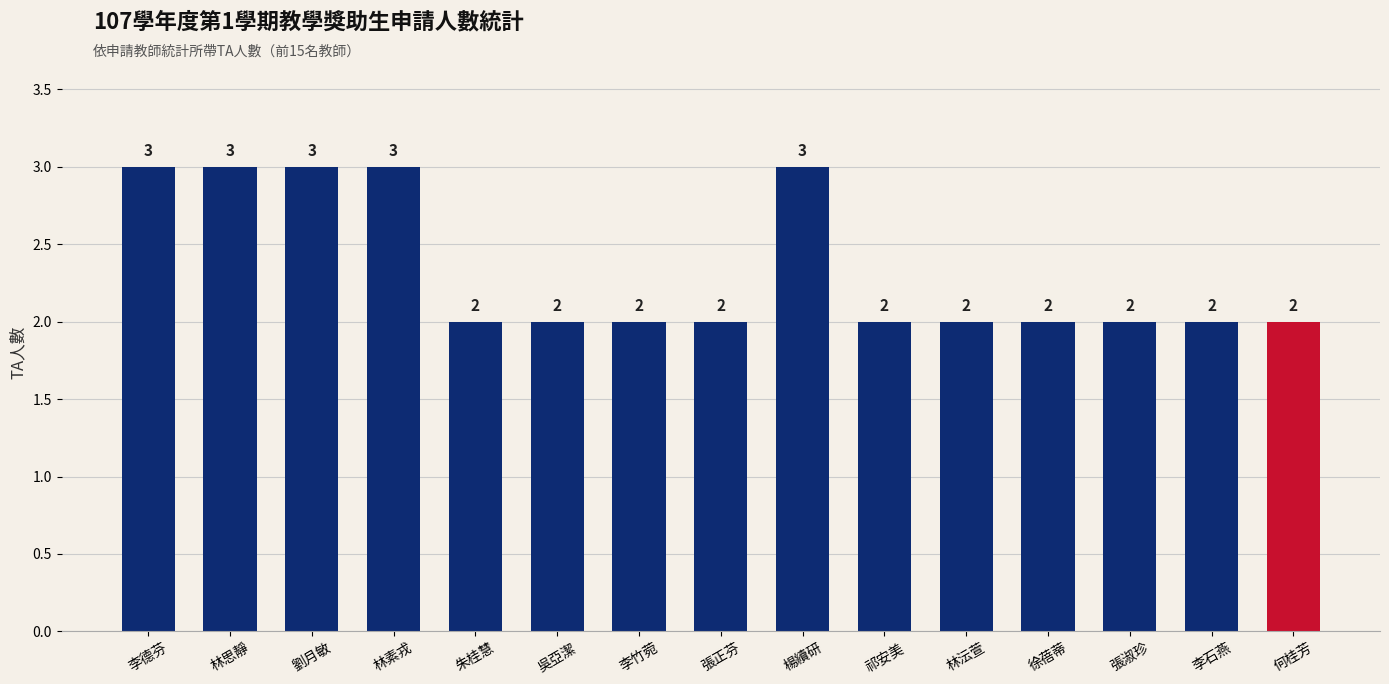

Reading left to right, what are all the values shown in this chart?

3	3	3	3	2	2	2	2	3	2	2	2	2	2	2